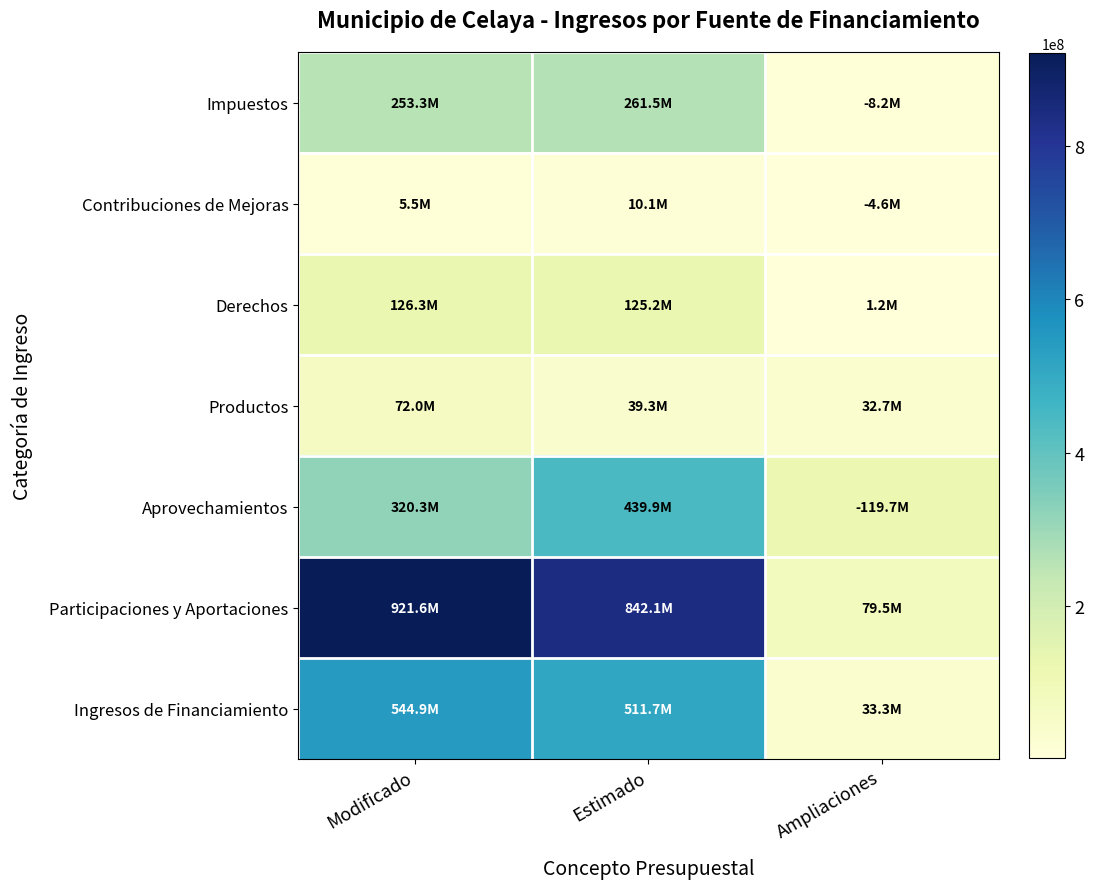

How many categories are shown in the chart?

3